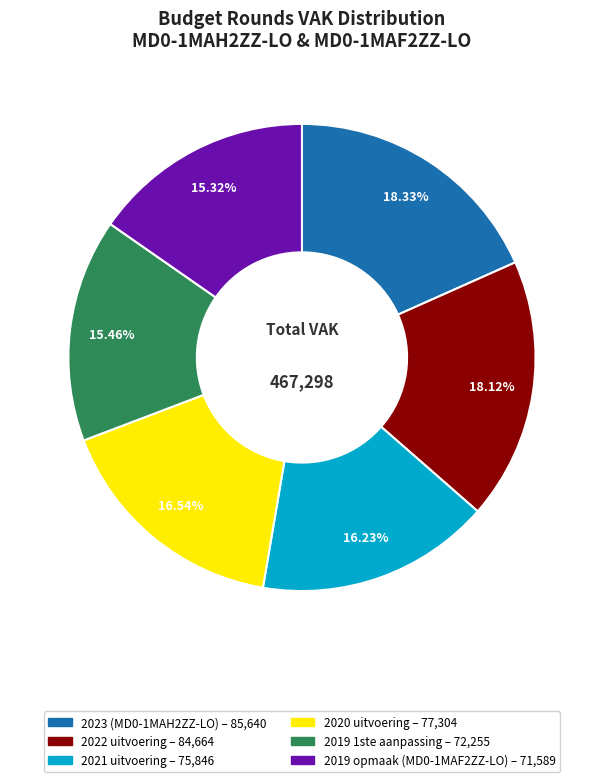

Combined, do 2022 uitvoering and 2021 uitvoering account for over 50%?

No